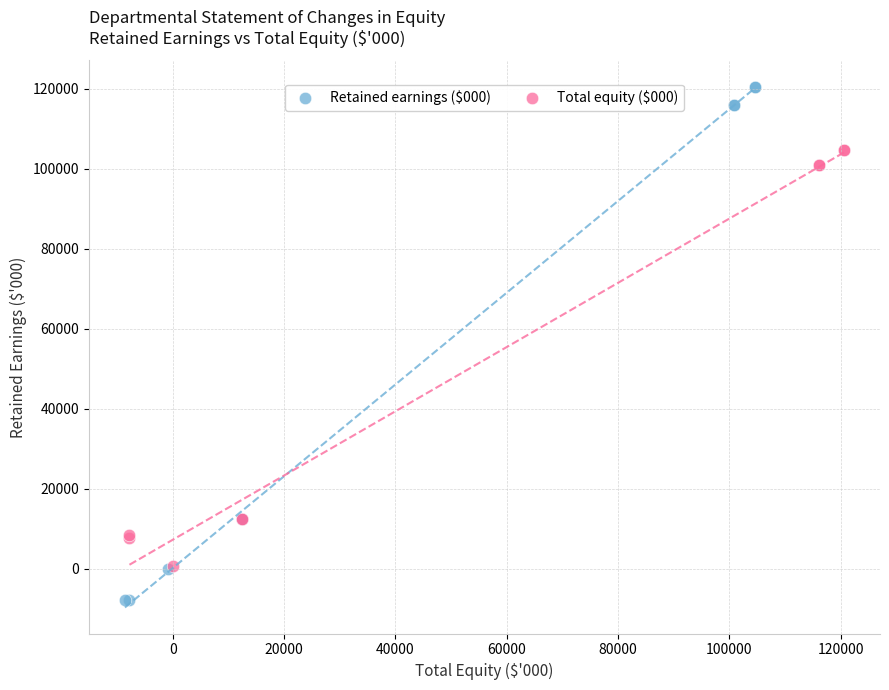

Which series contains the lowest Y value?

Retained earnings ($000)